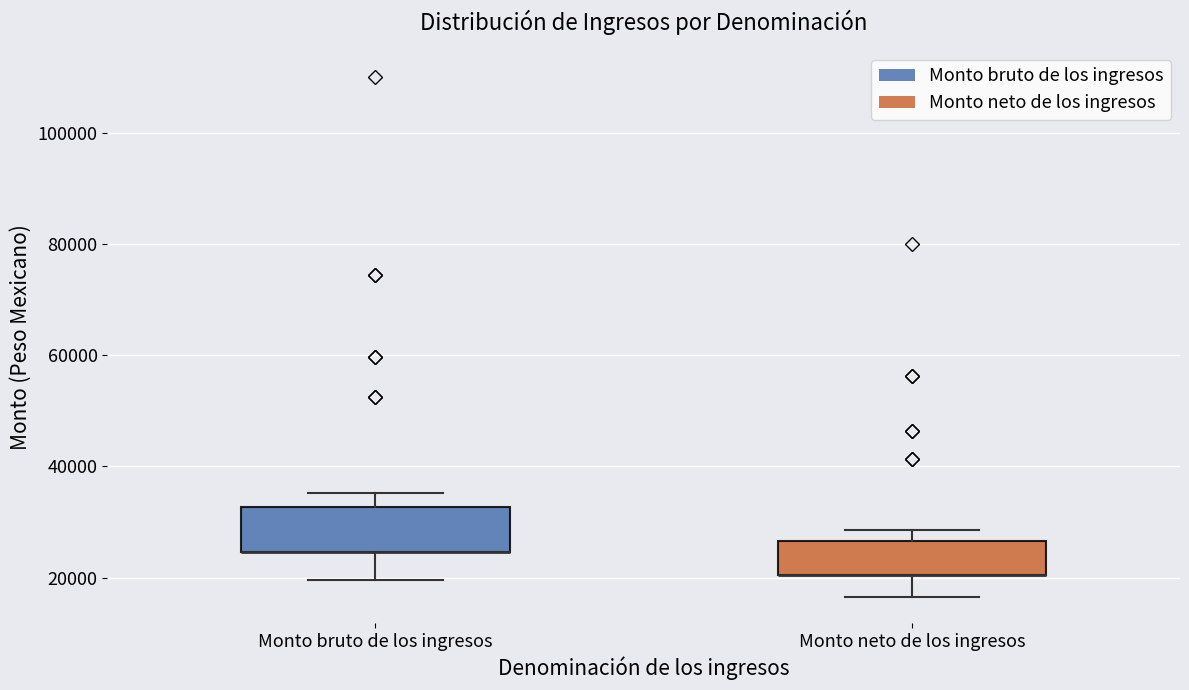

Reading left to right, transcribe this box plot: for each box, give where its median line is, the range the box spans, and where its two whiskers end, as read against the y-axis. The values are not printed on the chart, so give them approximately, as read against the axis.

Monto bruto de los ingresos: median 24000 (drawn on the box's lower edge), box 24000 to 32000, whiskers 20000 to 36000
Monto neto de los ingresos: median 20000 (drawn on the box's lower edge), box 20000 to 26000, whiskers 16000 to 28000